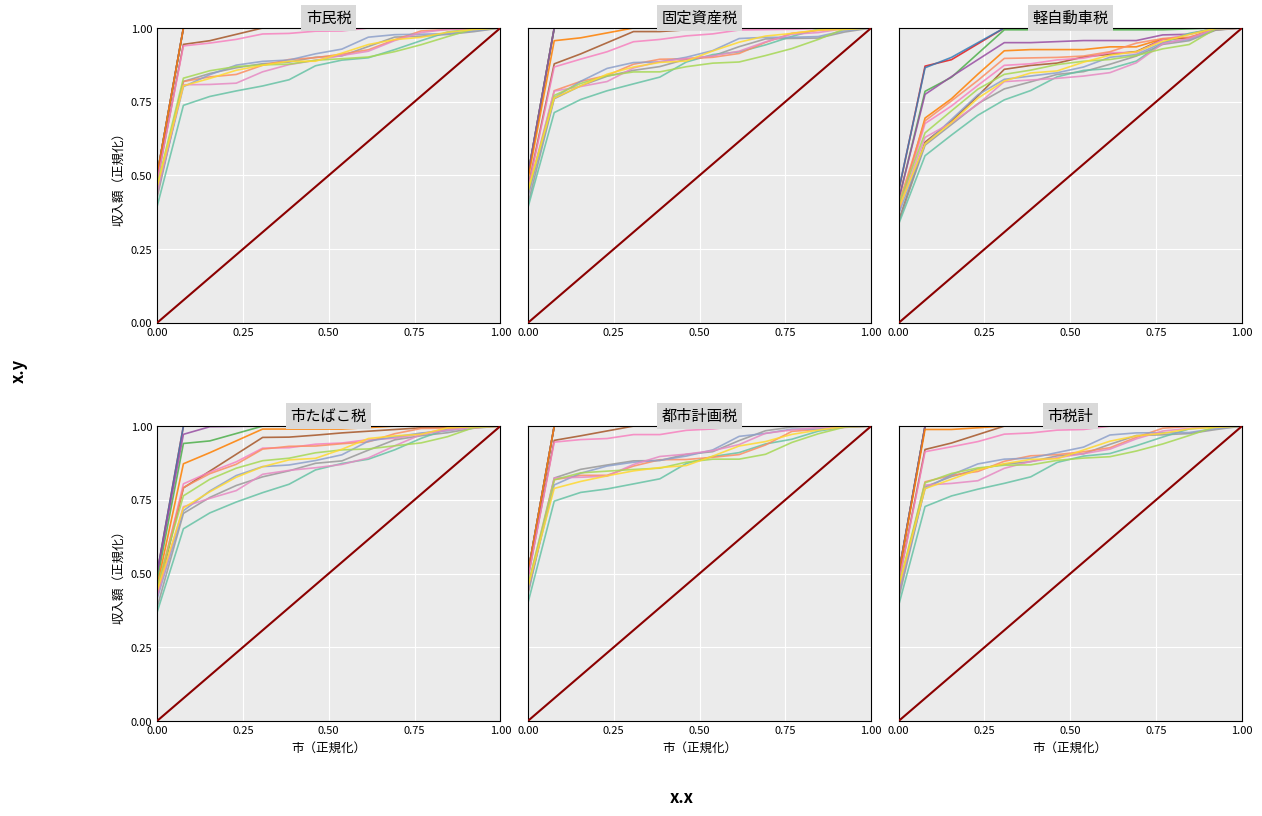

At how many categories does at least one series exceed 0?

14